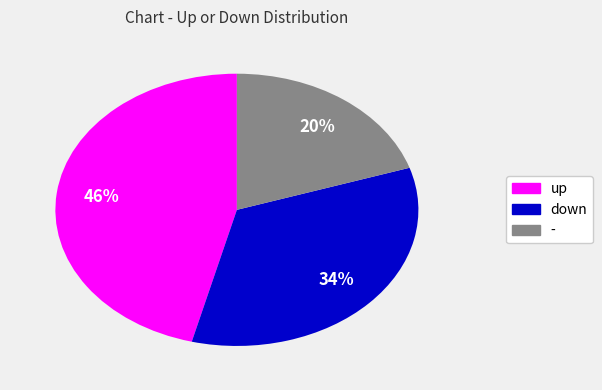

Do up and - together represent more than half of the pie?

Yes